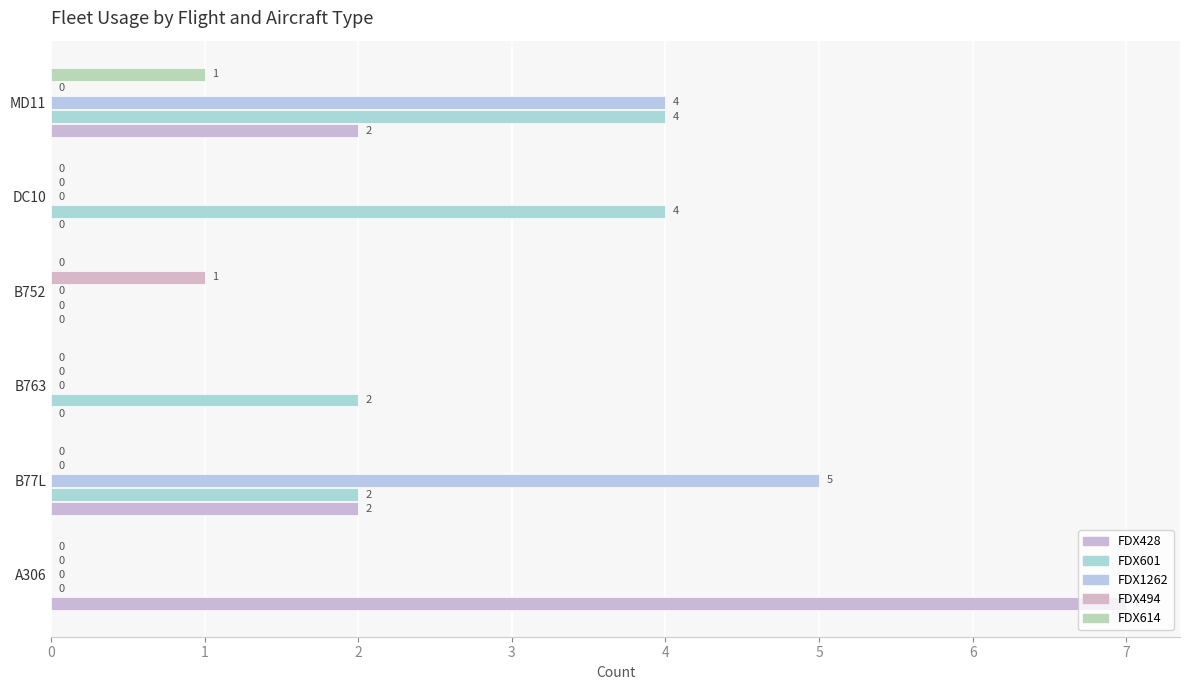

How many series are shown in this chart?

5